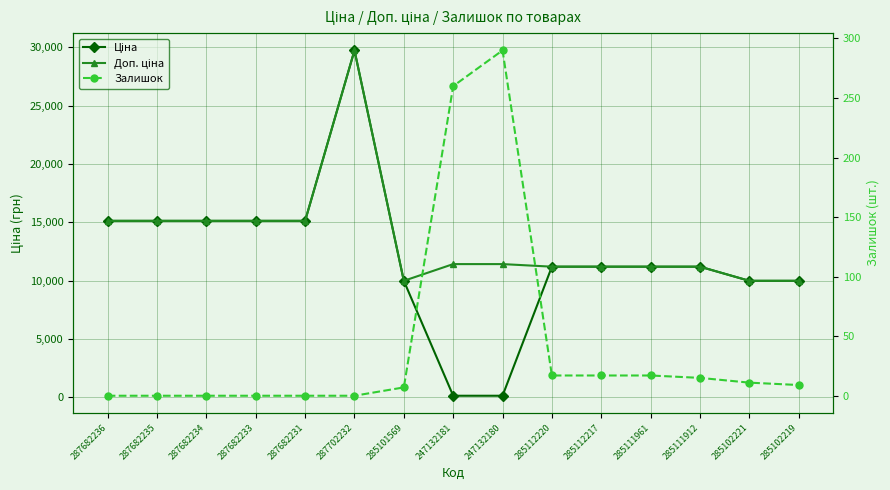

Is it true that Доп. ціна equals 29747.2 at 287702232?

True